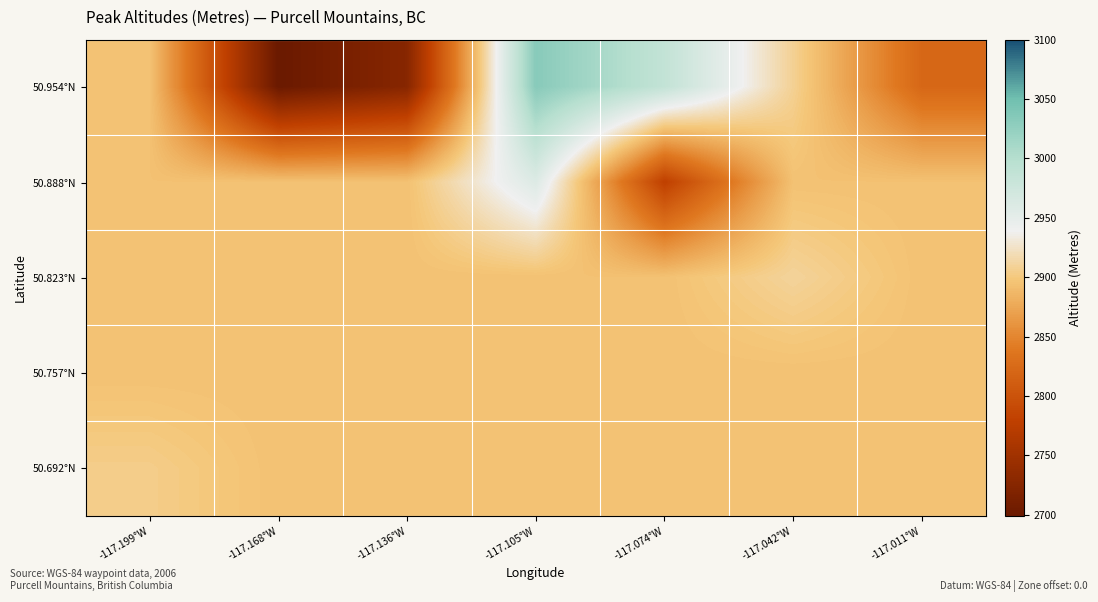

At which category does the chart reach its minimum across all series?

-117.168°W